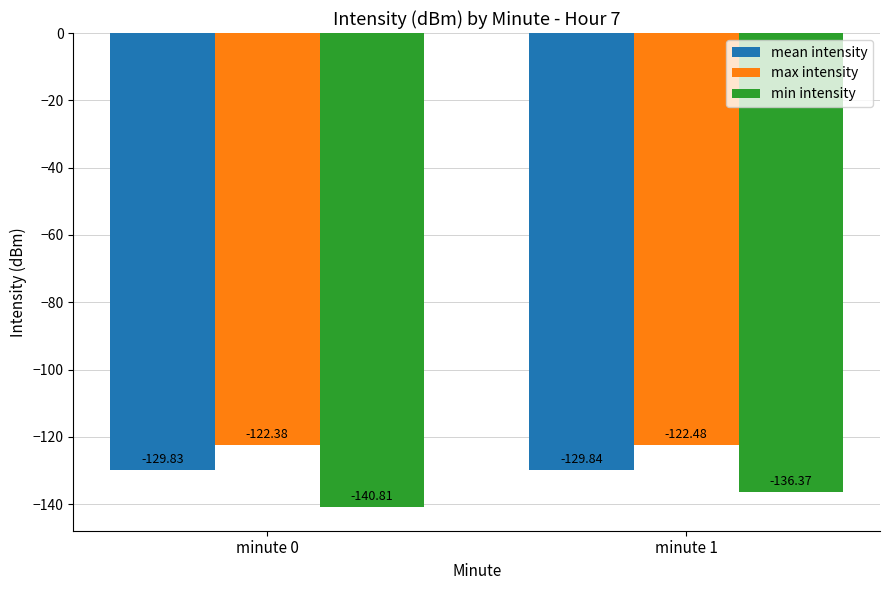

Which label corresponds to the smallest value in the chart?

minute 0